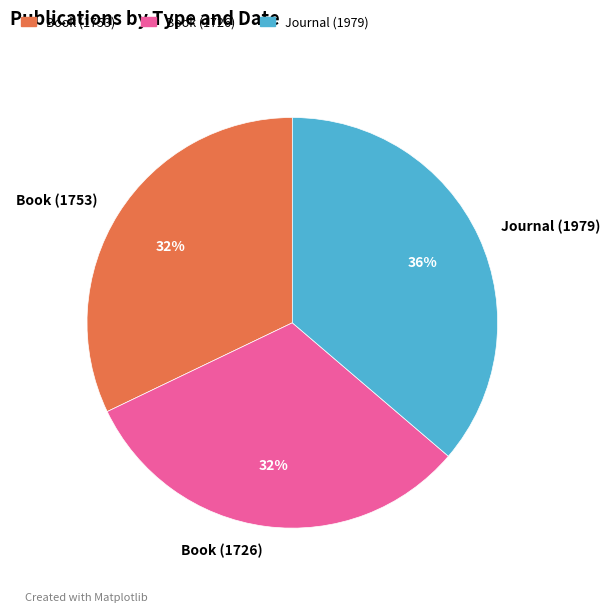

Is the sum of Journal (1979) and Book (1753) greater than half?

Yes